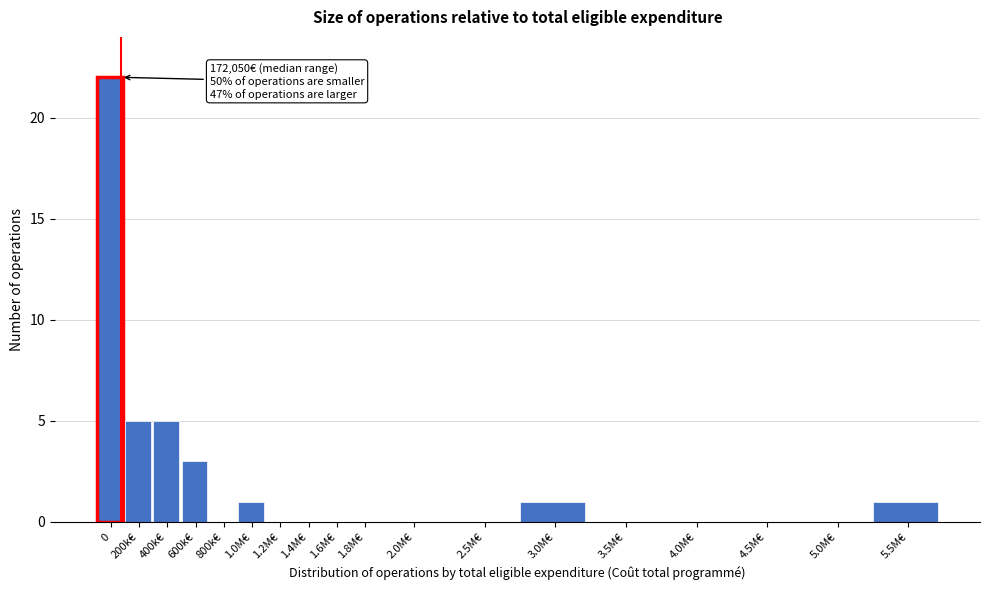

Reading left to right, list all the values displayed in this chart.

0=22	200k€=5	400k€=5	600k€=3	800k€=0	1.0M€=1	1.2M€=0	1.4M€=0	1.6M€=0	1.8M€=0	2.0M€=0	2.5M€=0	3.0M€=1	3.5M€=0	4.0M€=0	4.5M€=0	5.0M€=0	5.5M€=1